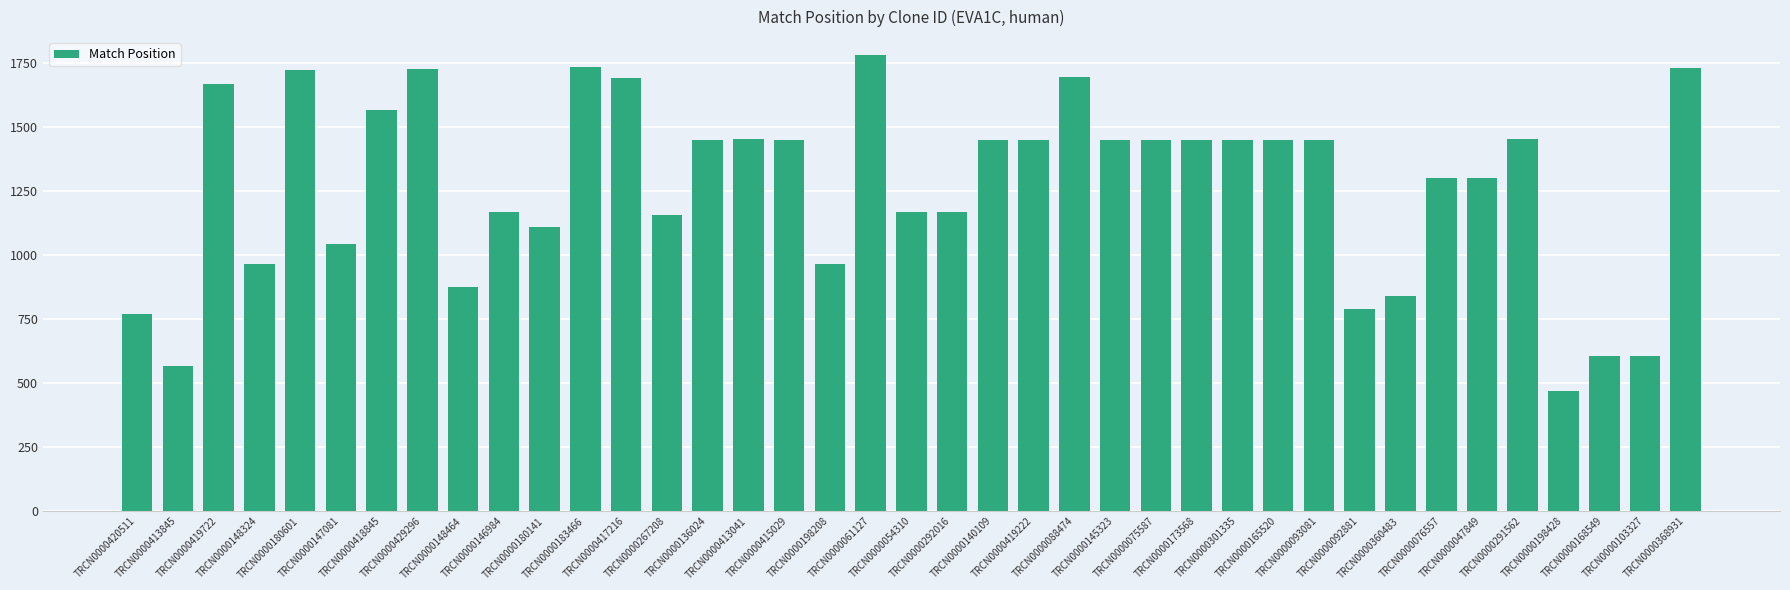

What is the change in value from TRCN0000419722 to TRCN0000415029?

-220